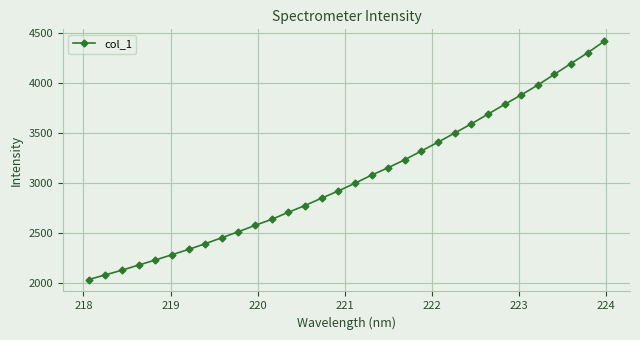

True or false: the data has more than 2 interior local peaks.

False